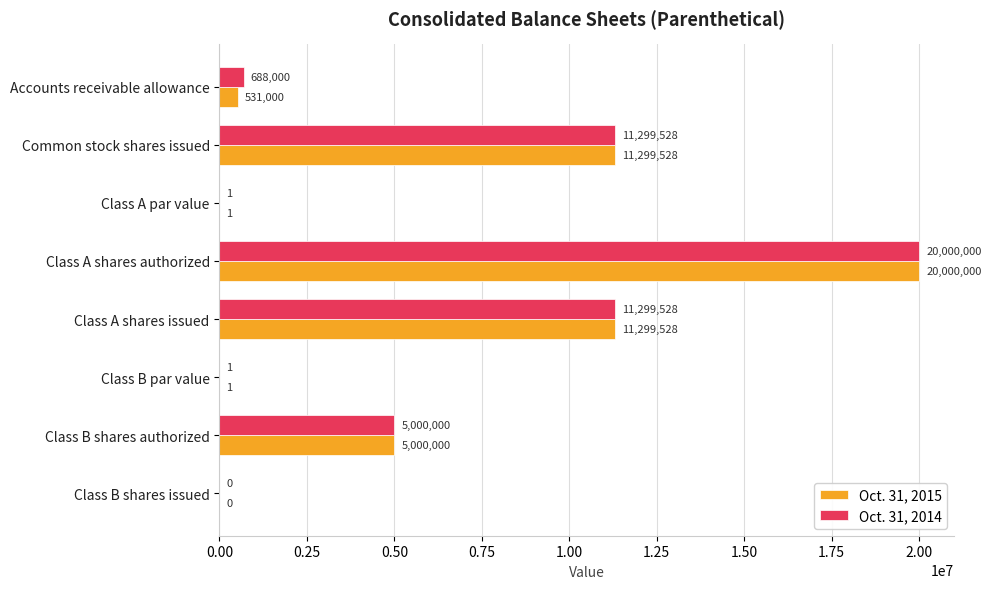

What is the sum of all Oct. 31, 2014 values?

48287058